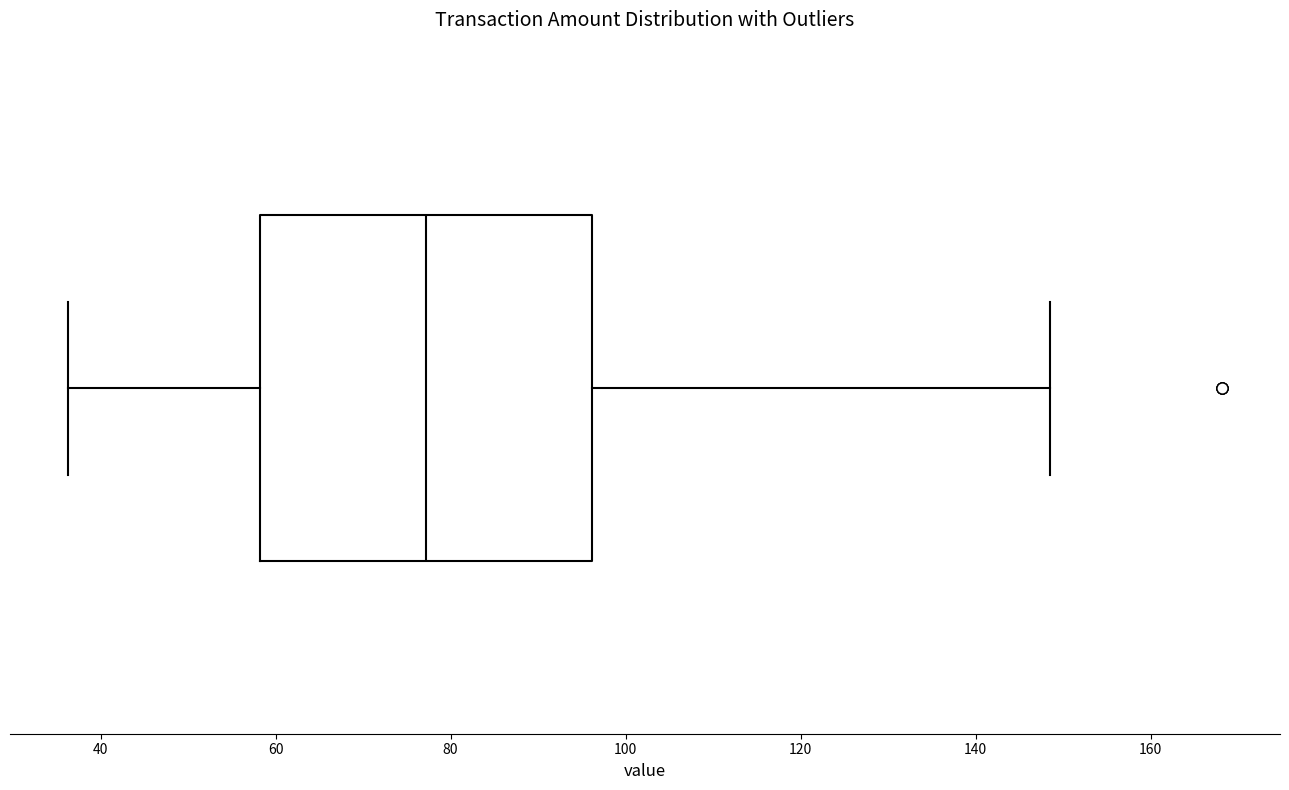

Where does the median line of the box sit on the x-axis? The values are not printed on the chart, so give them approximately, as read against the axis.

78